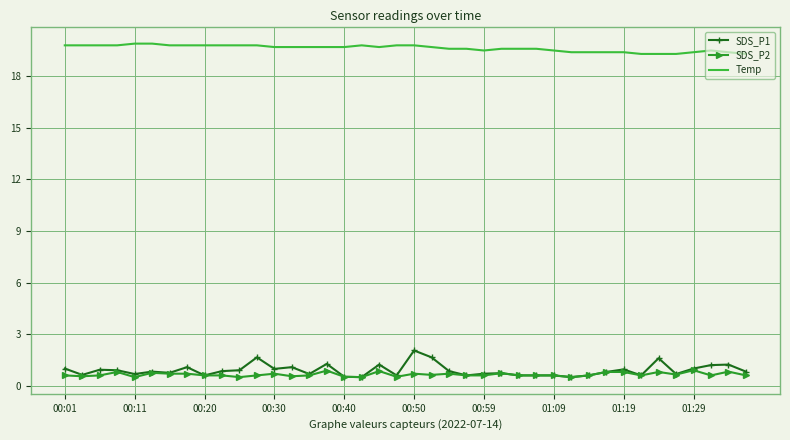

What is the greatest value displayed?

19.9